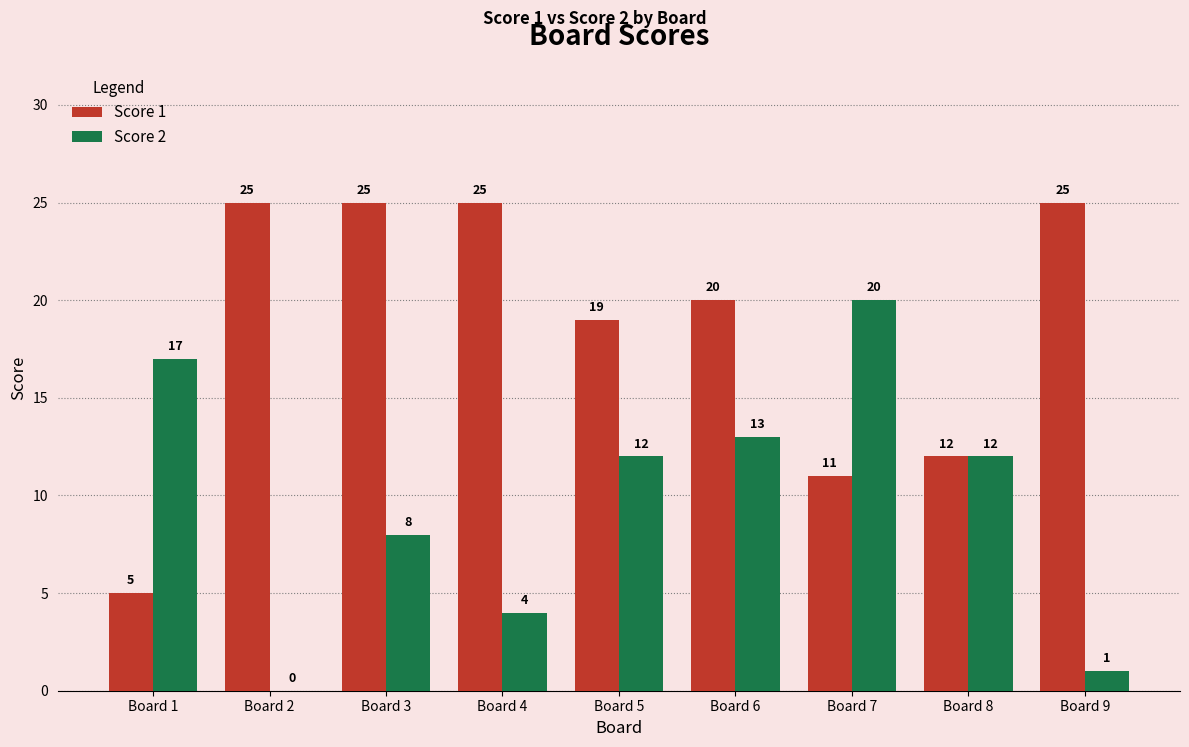

At which label is Score 2 closest to 10?

Board 3